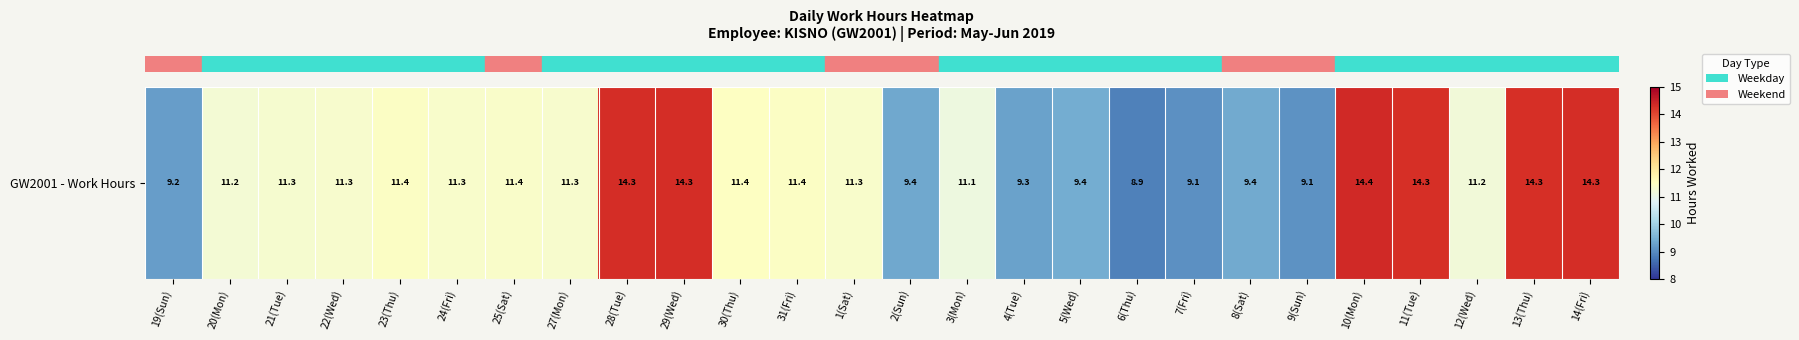

True or false: the data shows 11.4 at 23(Thu).

True